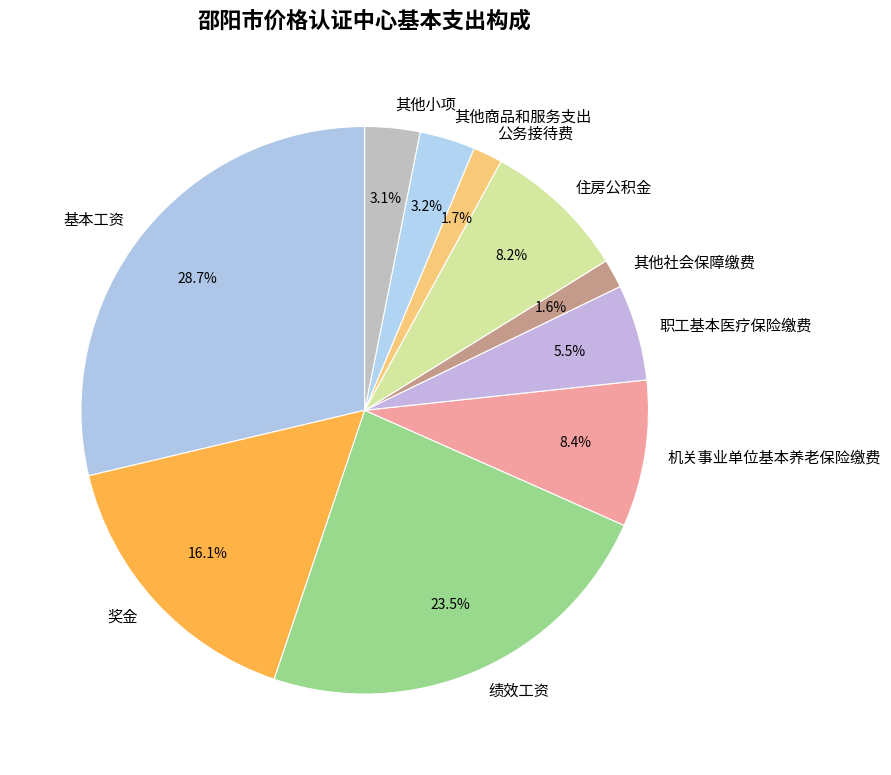

Which has a higher value, 其他小项 or 其他社会保障缴费?

其他小项